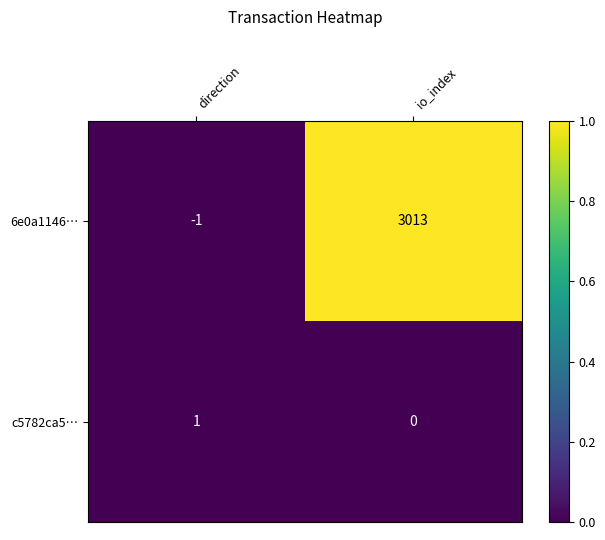

At which label is 6e0a1146… closest to 1506?

direction